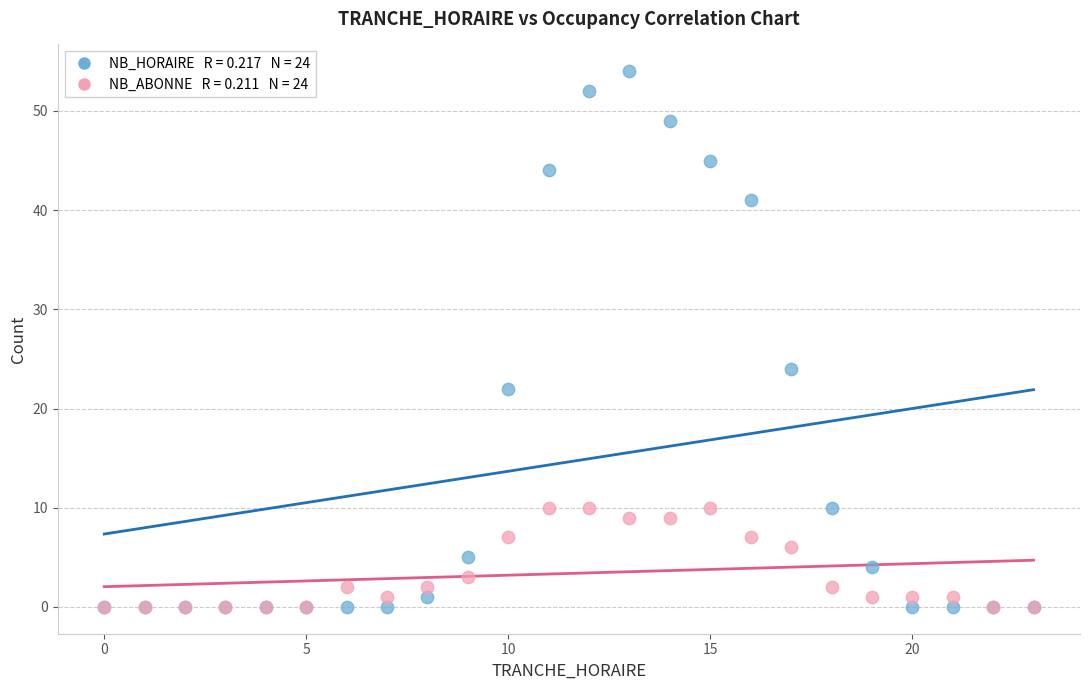

Across all series, what Y value is closest to 27?

24